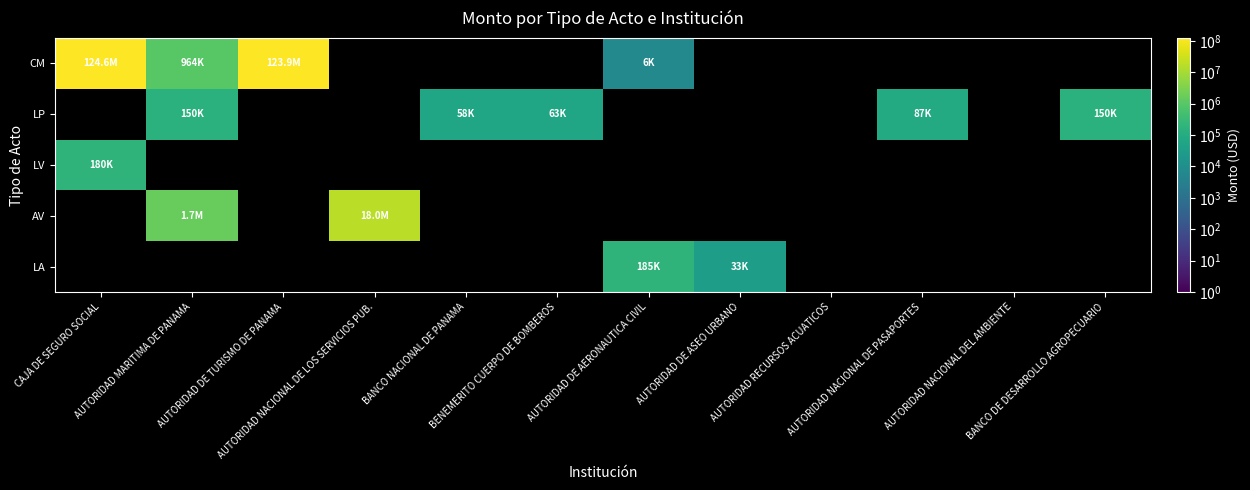

Which category has the highest value in the LP series?

CAJA DE SEGURO SOCIAL